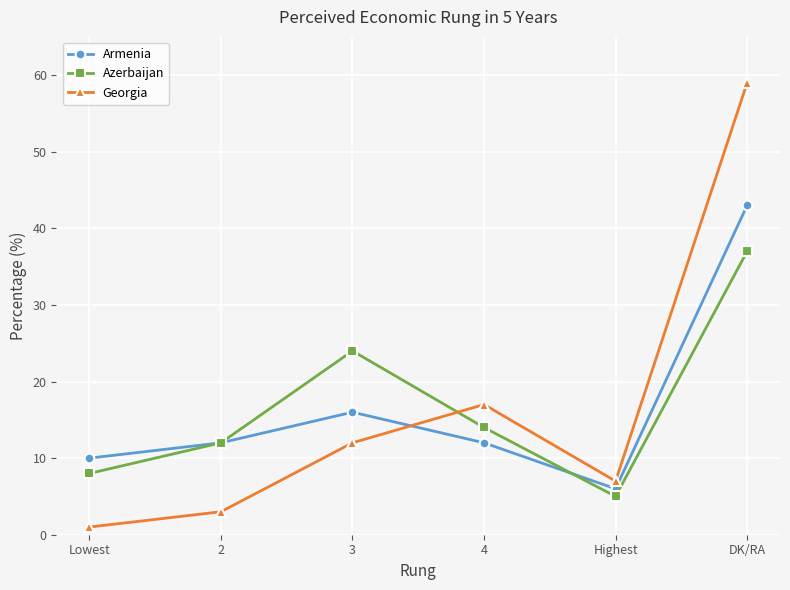

How many series are shown in this chart?

3